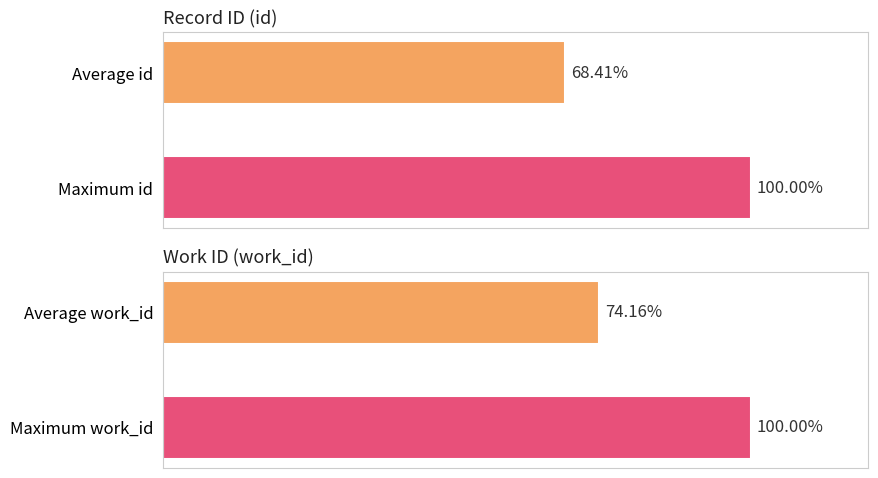

What are all the series names shown in the legend?

id, work_id